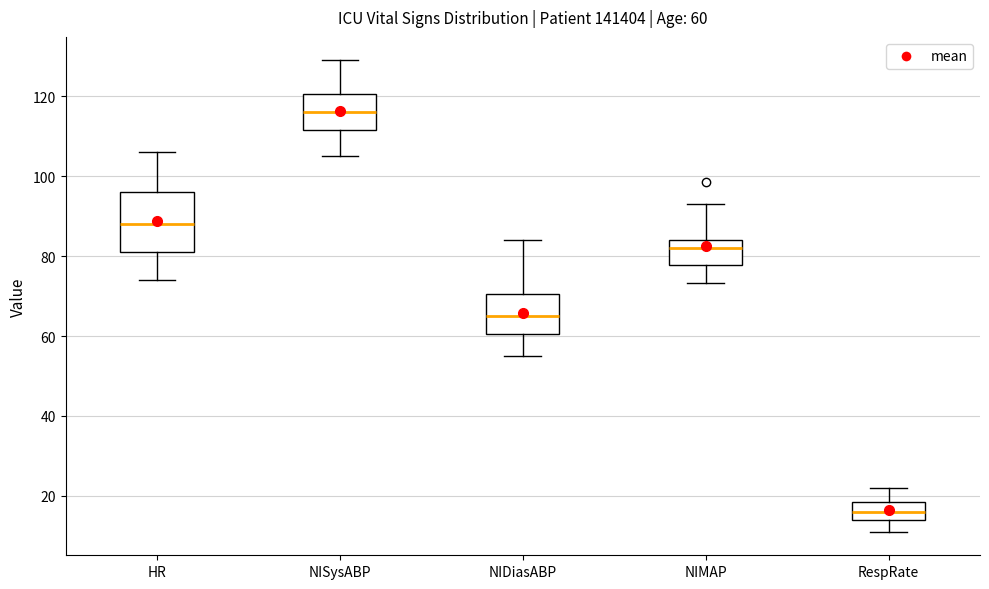

Which box is the tallest, from its lower edge to its upper edge?

HR